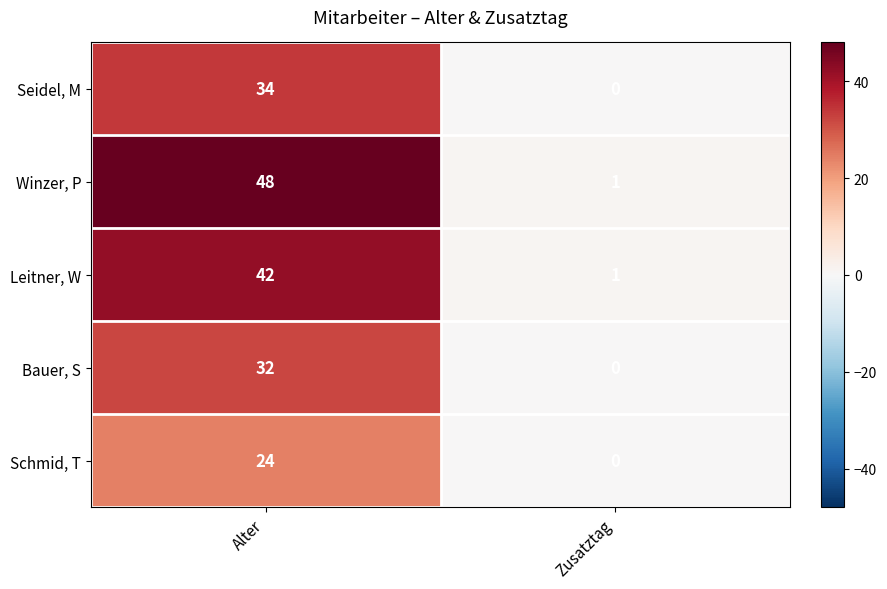

At which category is the sum across all series the highest?

Alter